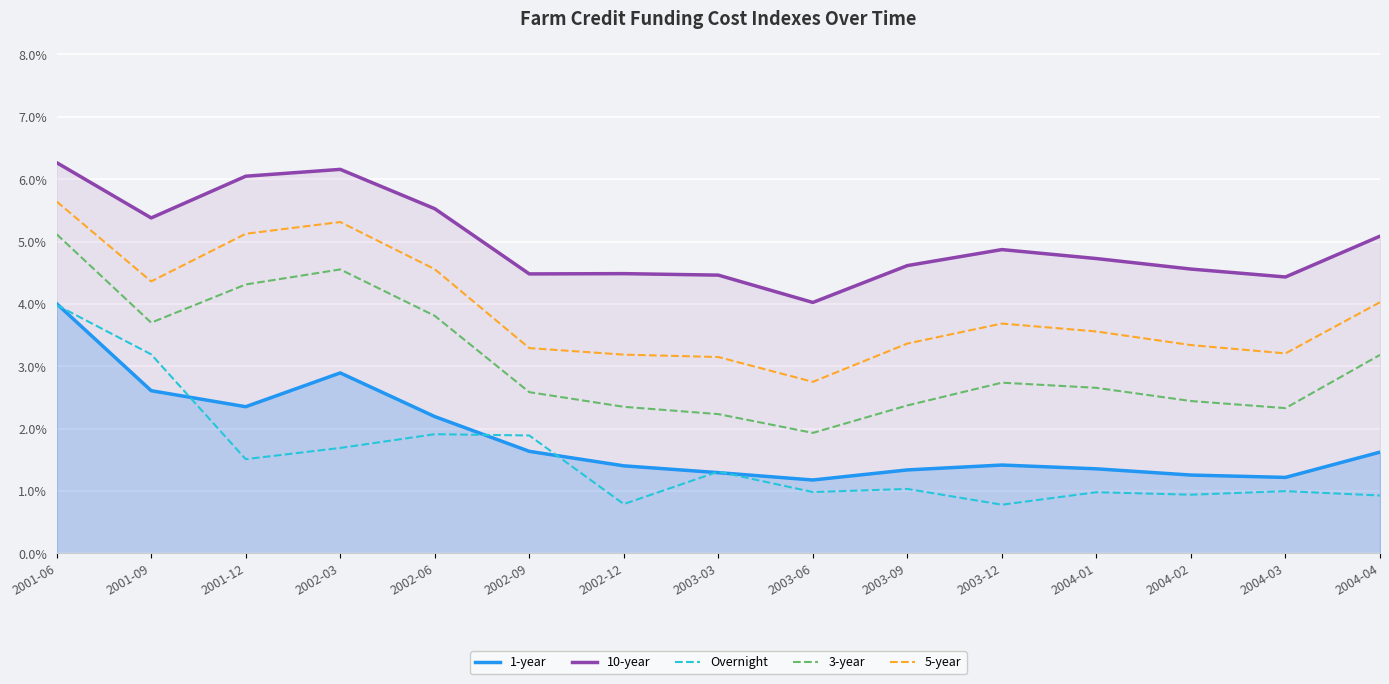

Which series changed the most between 2002-09 and 2004-01?

Overnight